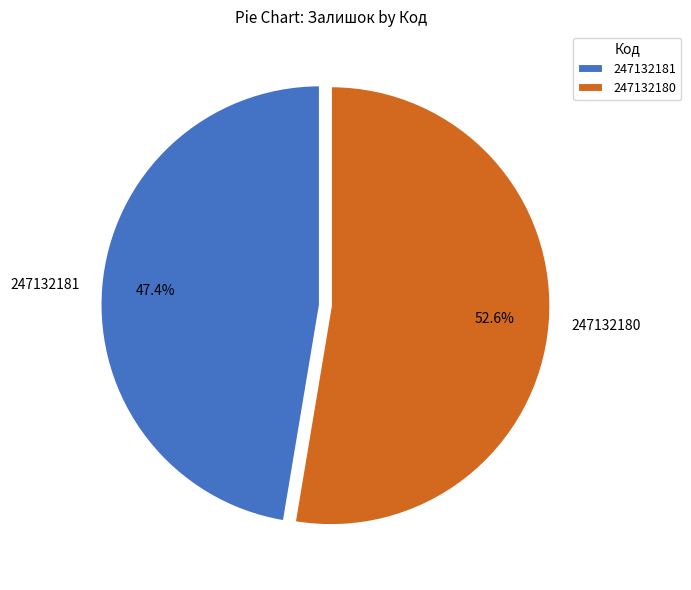

To the nearest percent, what portion does 247132180 represent?

53%